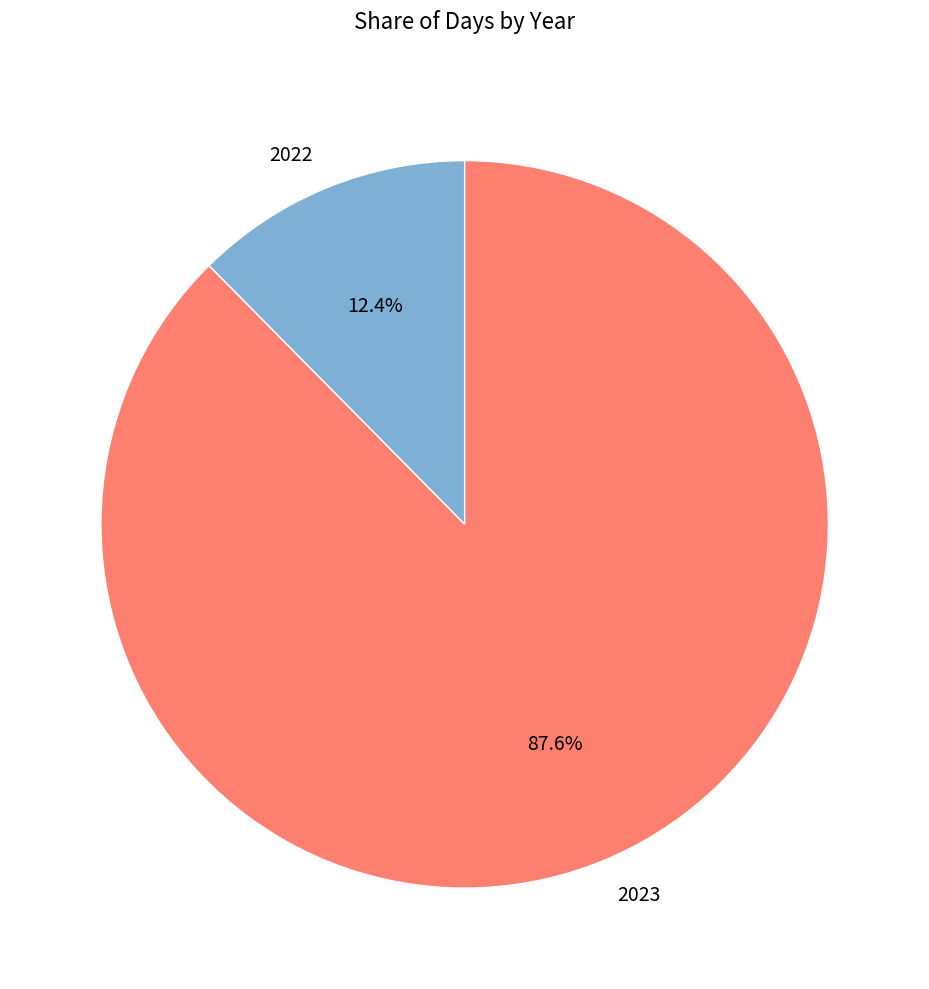

Combined, do 2023 and 2022 account for over 50%?

Yes